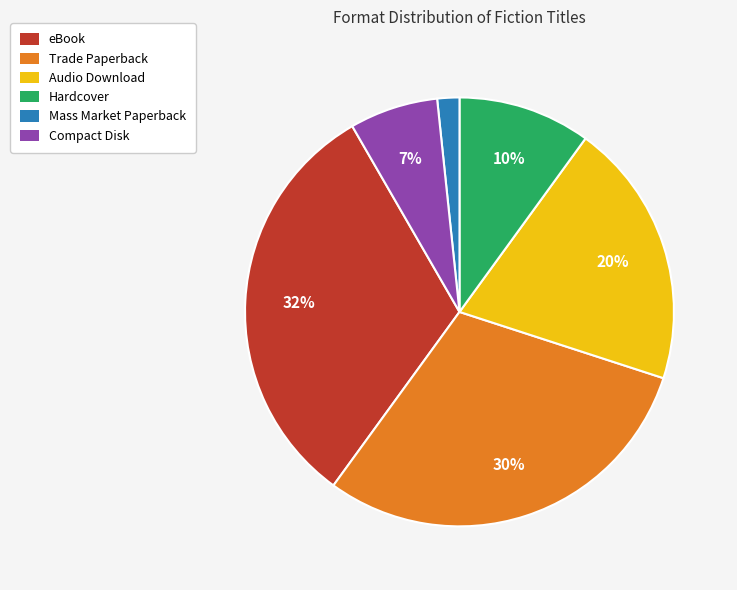

Rank the categories by value from highest to lowest.

eBook, Trade Paperback, Audio Download, Hardcover, Compact Disk, Mass Market Paperback